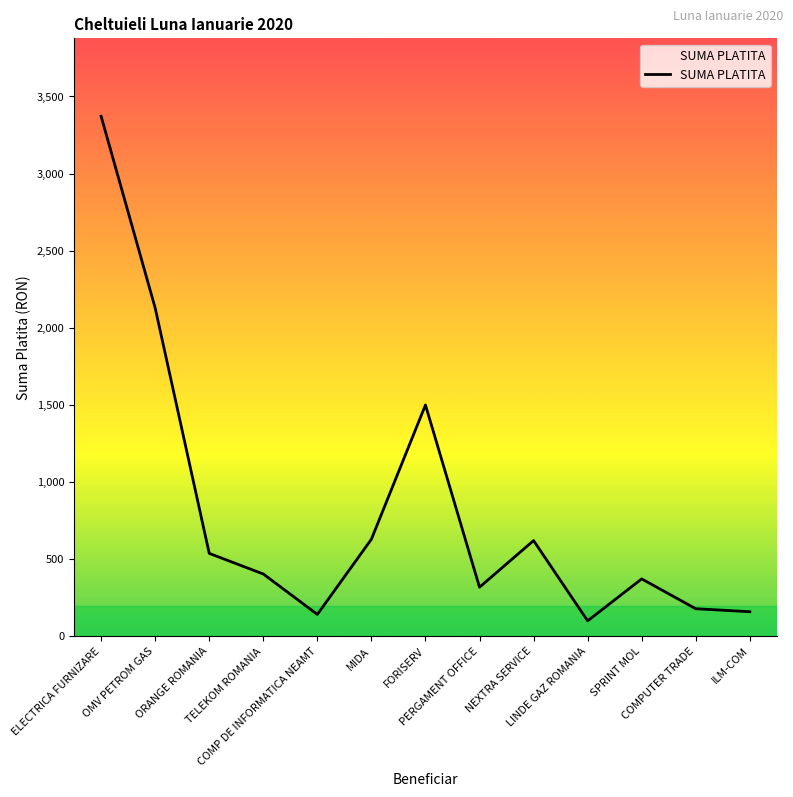

True or false: the data shows 884.2 at MIDA.

False